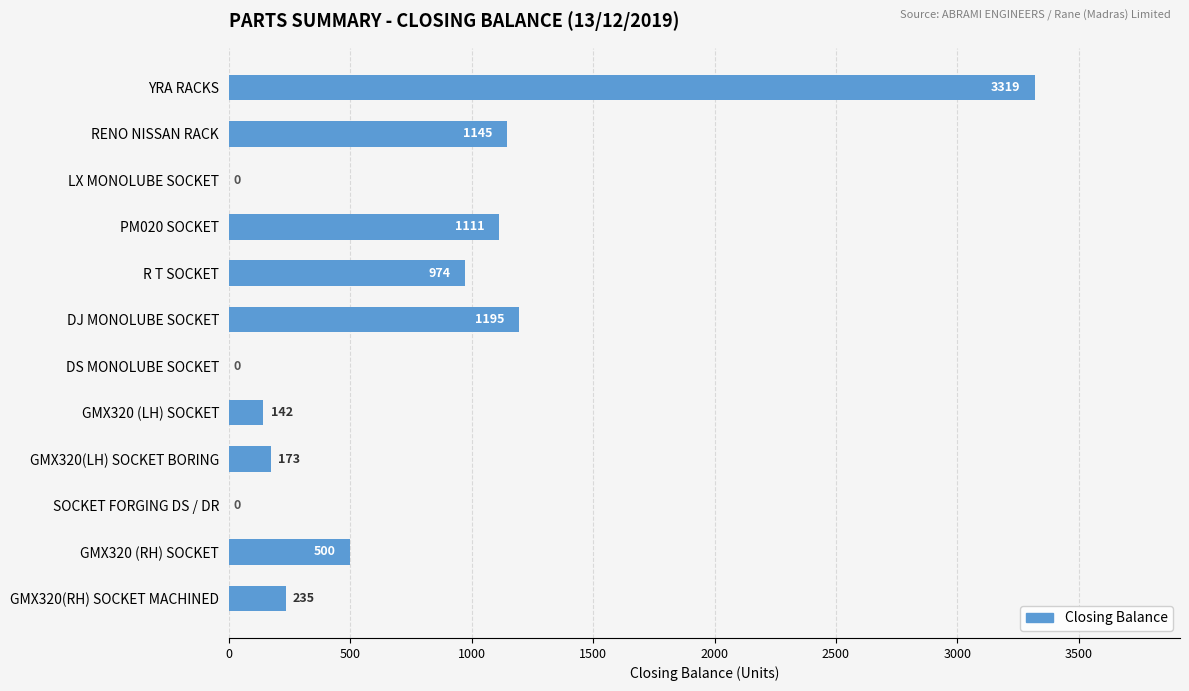

What value does the data have at GMX320 (RH) SOCKET, to the nearest 10?

500